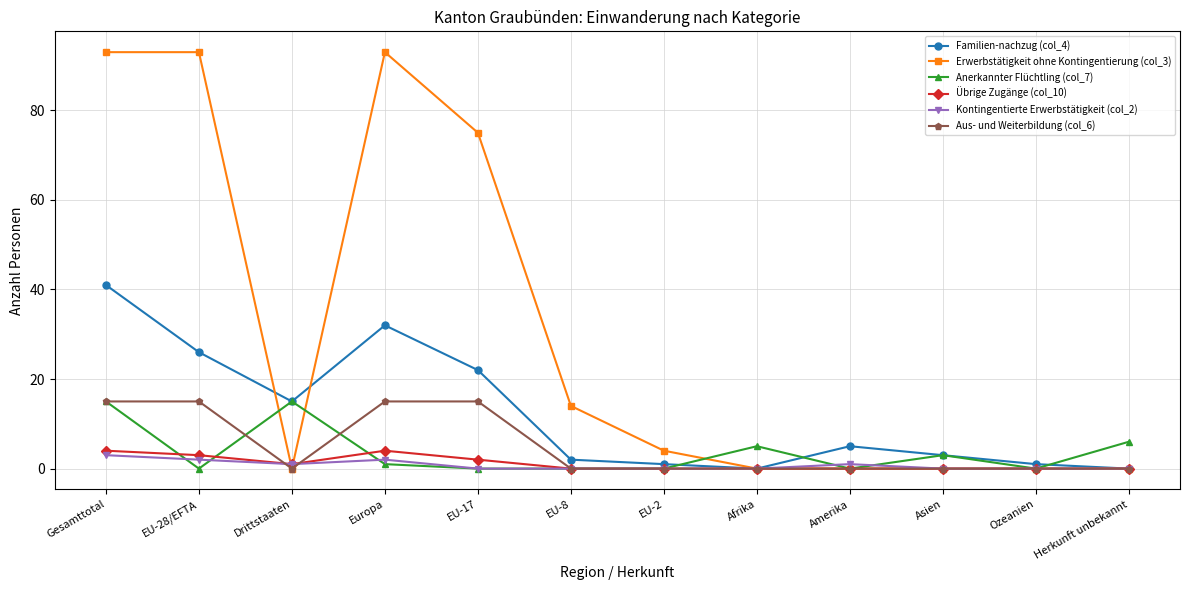

What is the difference between the Übrige Zugänge (col_10) values at Europa and Asien?

4